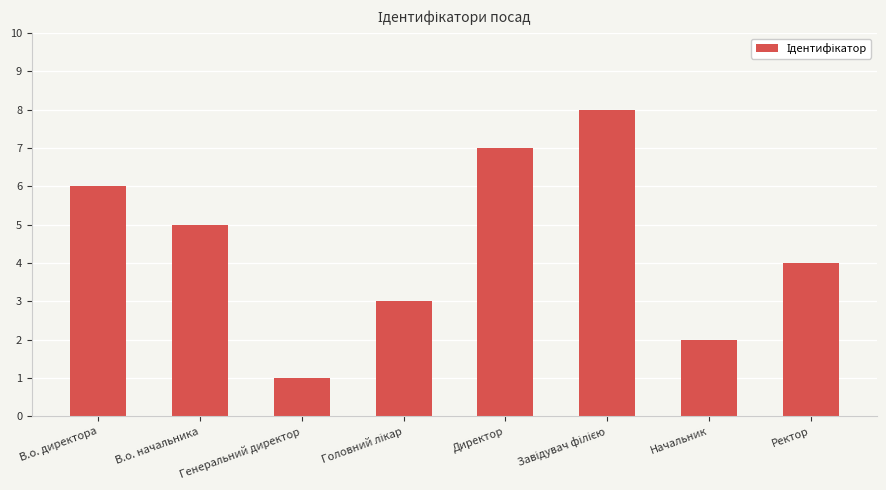

Which label corresponds to the smallest value in the chart?

Генеральний директор